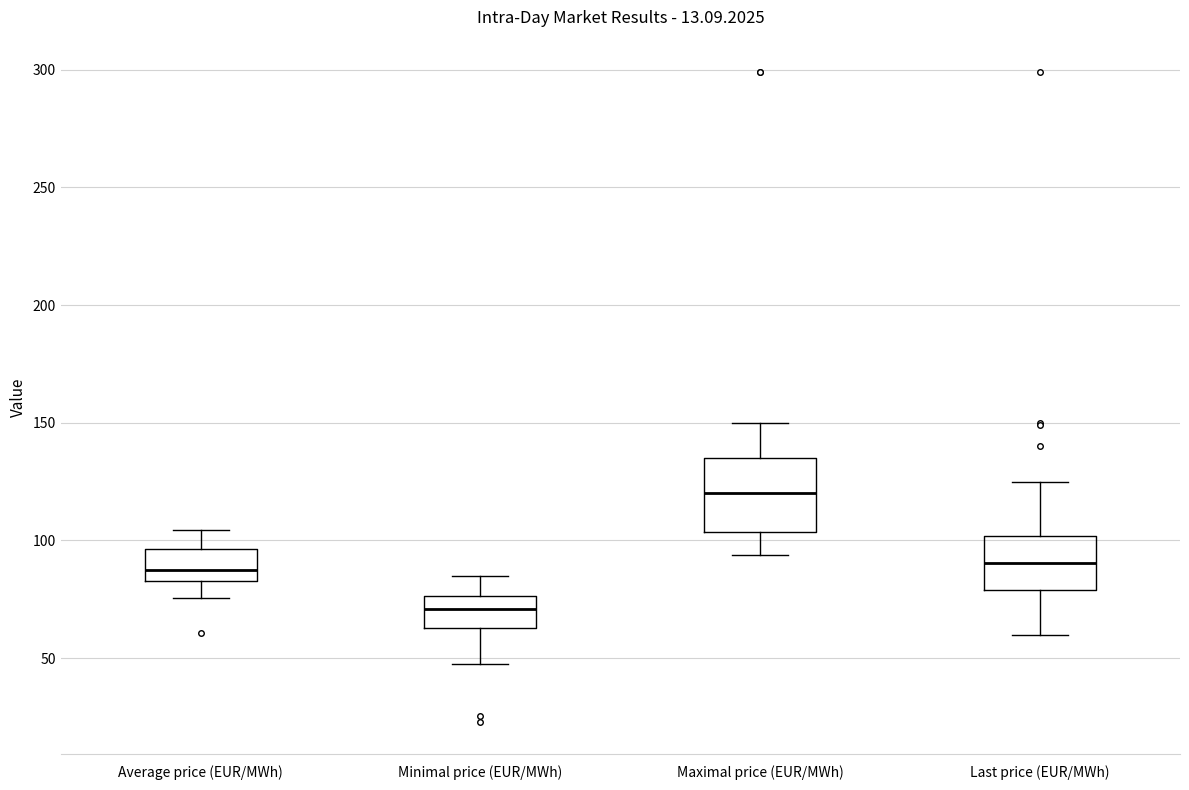

Reading left to right, read every box against the y-axis: the position of its median line, the range the box covers, and the ends of its whiskers. The values are not printed on the chart, so give them approximately, as read against the axis.

Average price (EUR/MWh): median 85 (just above the box's lower edge), box 85 to 95, whiskers 75 to 105
Minimal price (EUR/MWh): median 70, box 65 to 75, whiskers 50 to 85
Maximal price (EUR/MWh): median 120, box 105 to 135, whiskers 95 to 150
Last price (EUR/MWh): median 90, box 80 to 100, whiskers 60 to 125